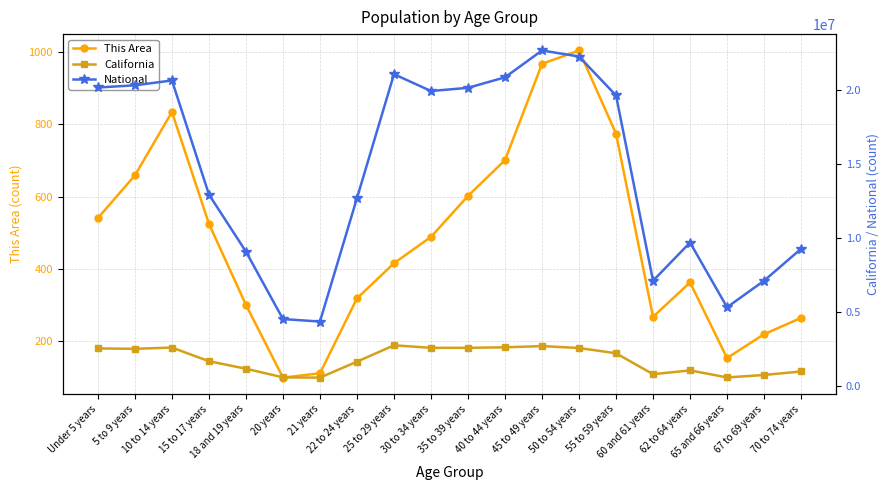

Reading right to left, what are all the values shown in this chart?

This Area: 265	220	154	363	268	774	1004	967	701	602	489	416	319	112	100	301	525	834	659	541
California: 971778	734741	568817	1045921	786276	2204296	2562552	2689819	2609131	2573579	2573468	2744409	1636532	555775	573642	1157002	1666938	2590930	2505839	2531333
National: 9278166	7115361	5319902	9704197	7113727	19664805	22298125	22708591	20890964	20179642	19962099	21101849	12712576	4354294	4519129	9086089	12954254	20677194	20348657	20201362